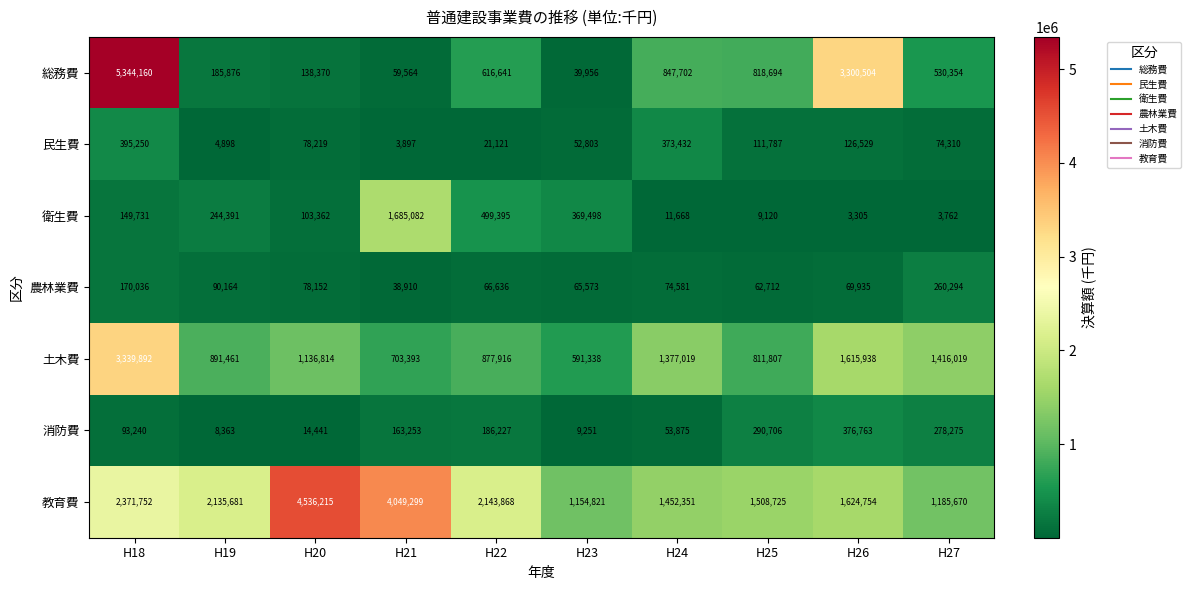

List the series in order of their peak value, lowest first.

農林業費, 消防費, 民生費, 衛生費, 土木費, 教育費, 総務費